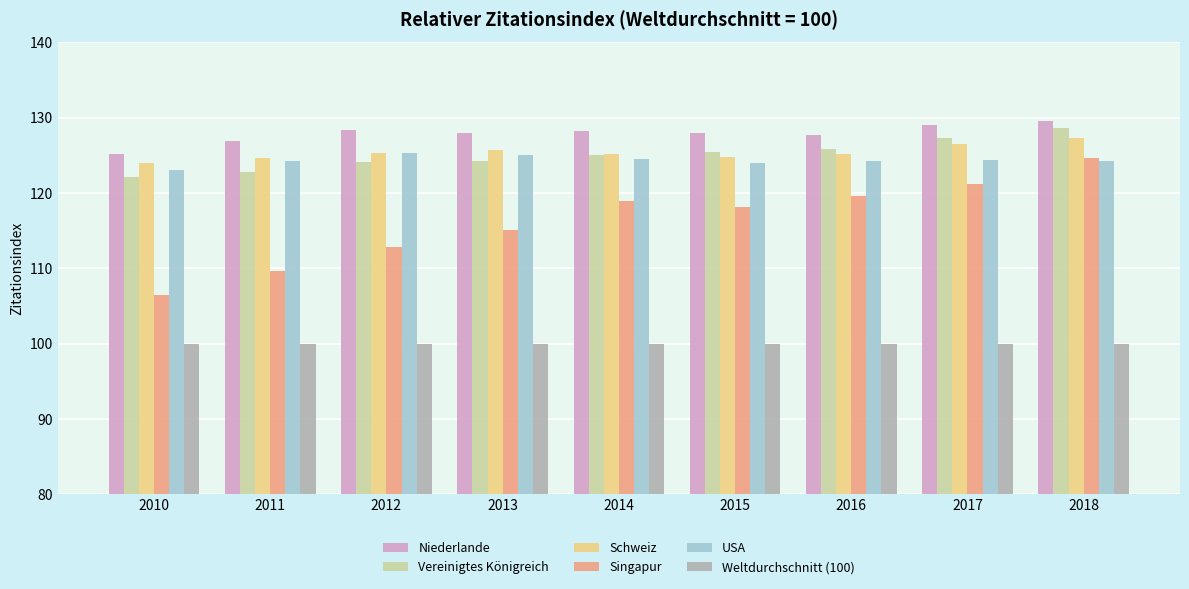

How many bars are there in each group?

6